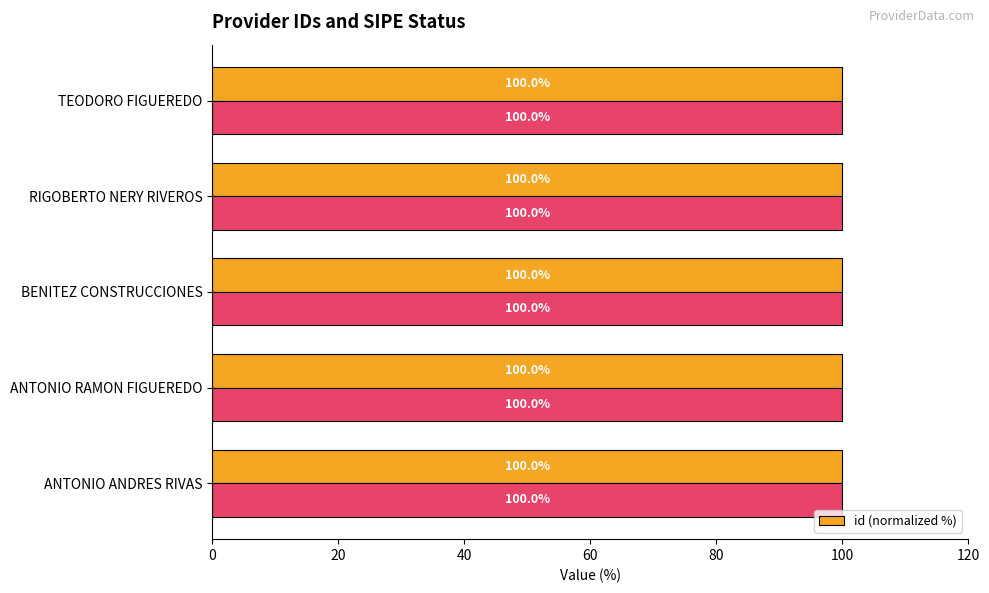

What is the average value of the id (normalized %) series?

100.0